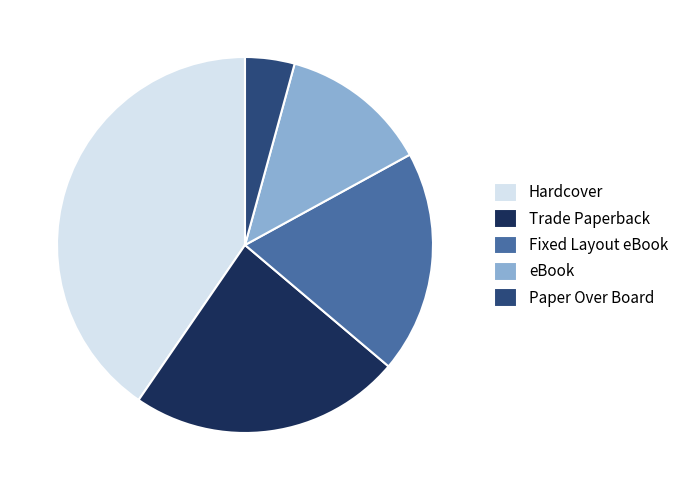

Is the sum of eBook and Trade Paperback greater than half?

No